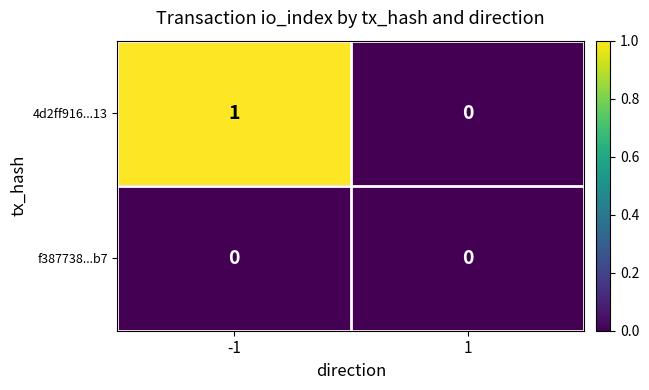

How many distinct data groups are displayed?

2